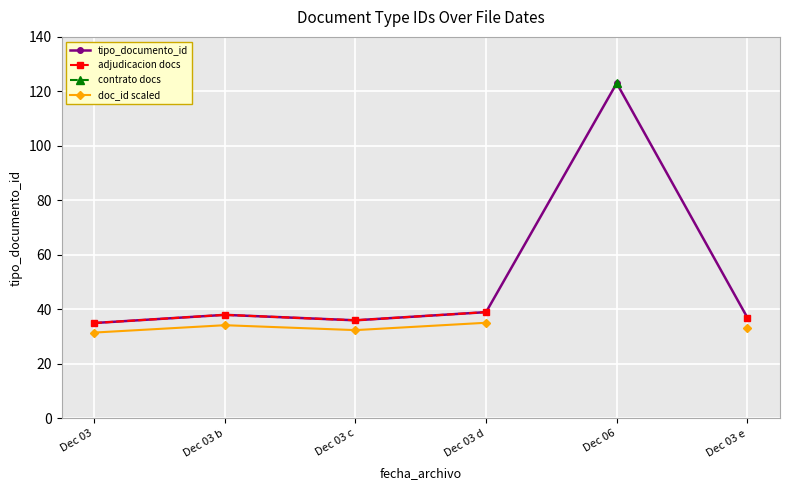

How many interior local peaks does the doc_id scaled series have?

1